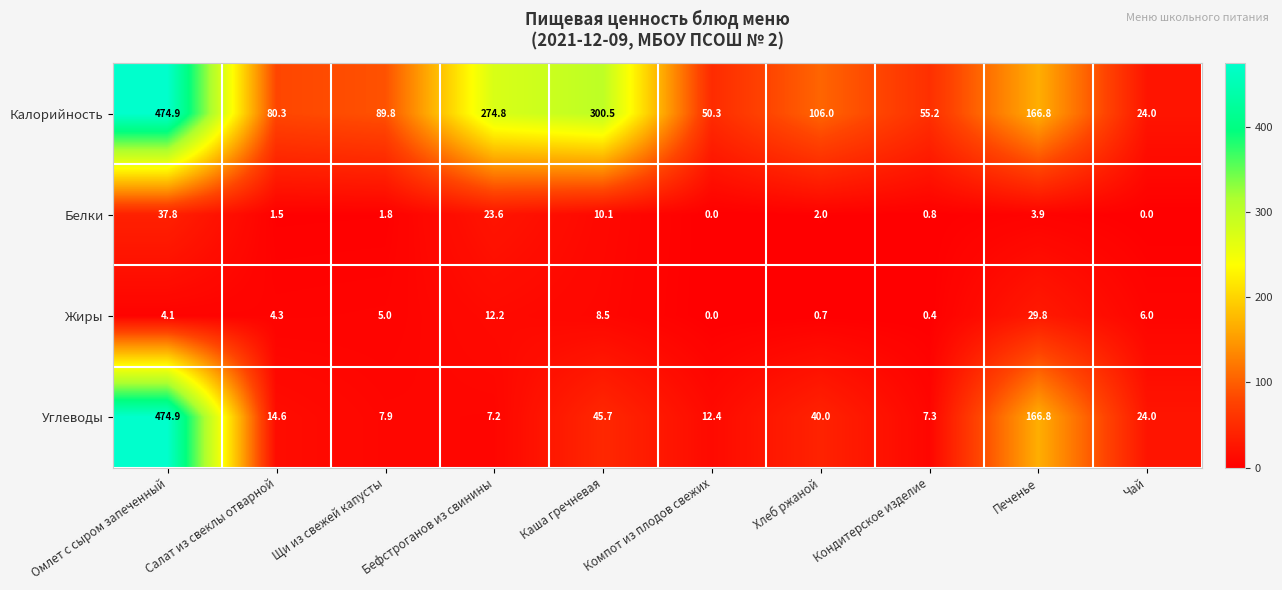

What value does the Жиры series have at Каша гречневая?

8.5